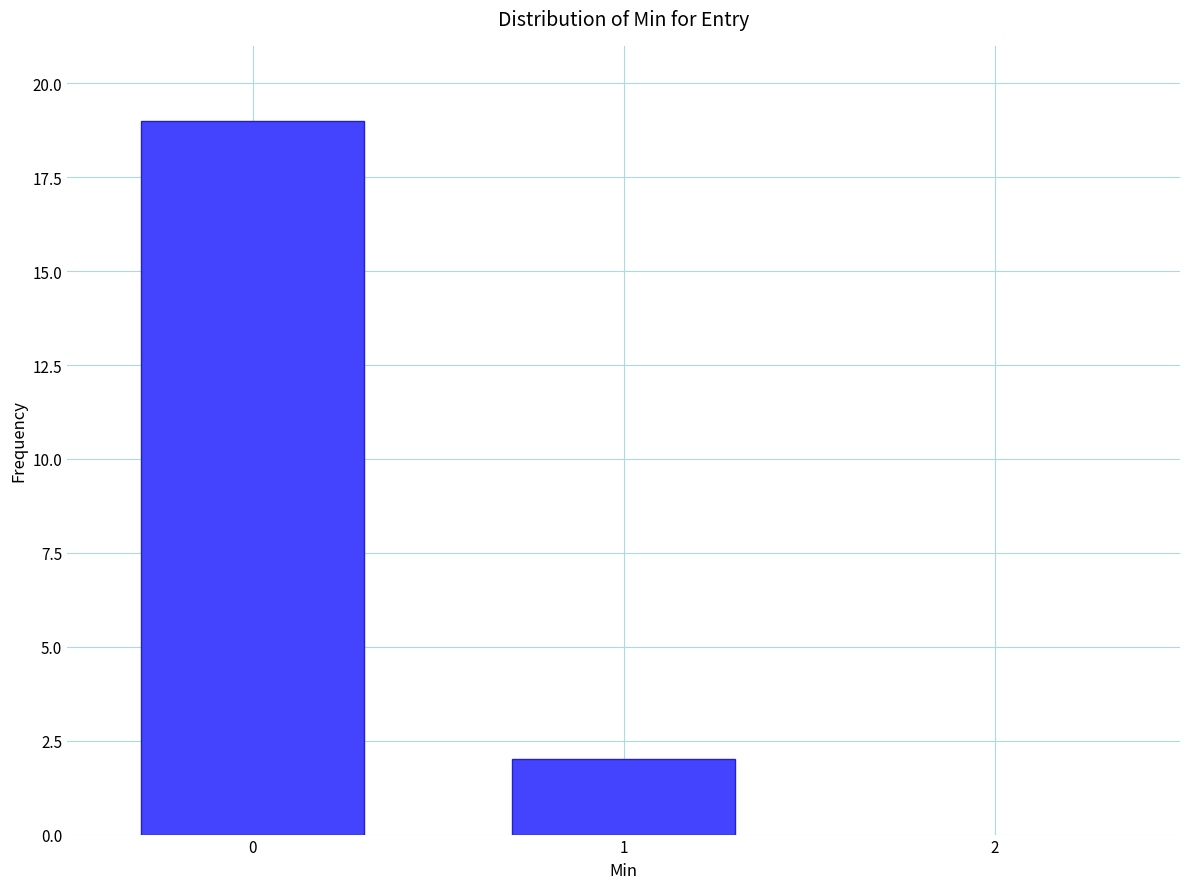

Reading left to right, list all the values displayed in this chart.

19	2